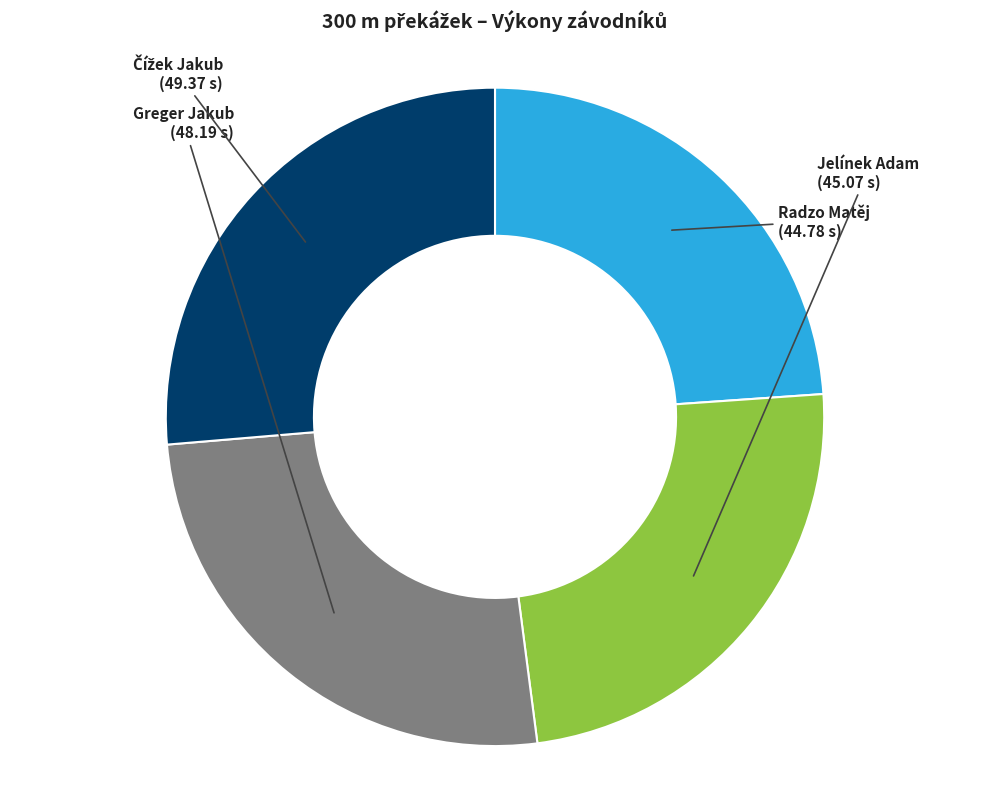

How many slices are in this pie chart?

4